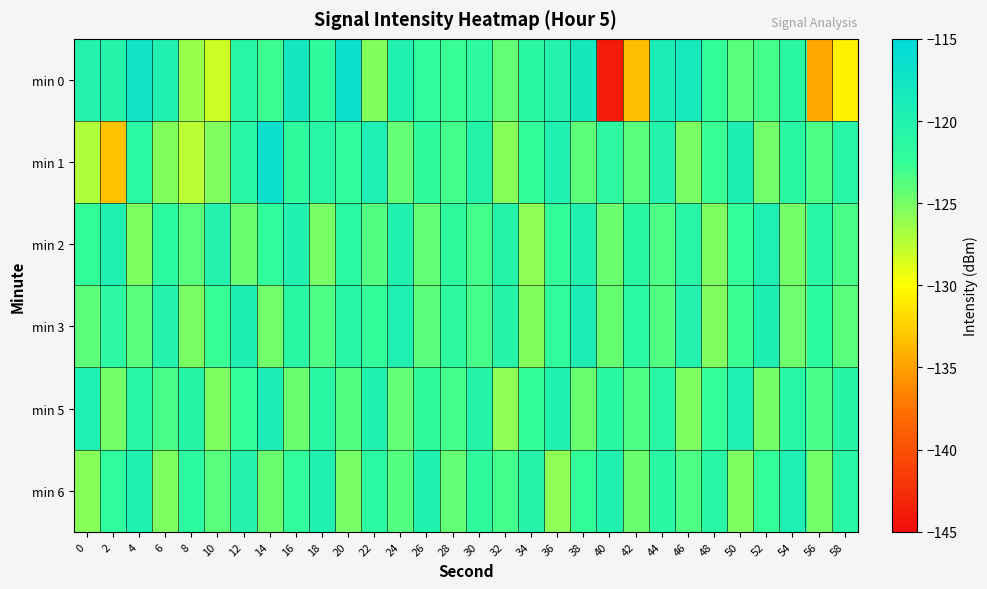

Reading right to left, list all the values displayed in this chart.

min 0: 58=-130.8	56=-134.6	54=-121.1	52=-123.1	50=-123.9	48=-122.5	46=-118.4	44=-118.9	42=-133.5	40=-143.9	38=-118.2	36=-120.3	34=-121.1	32=-124.3	30=-121.7	28=-122.7	26=-122.2	24=-120.0	22=-125.5	20=-116.5	18=-121.9	16=-118.0	14=-122.9	12=-120.9	10=-128.2	8=-126.3	6=-119.8	4=-117.4	2=-120.4	0=-120.1
min 1: 58=-120.9	56=-123.5	54=-121.1	52=-124.8	50=-119.4	48=-122.7	46=-125.1	44=-120.2	42=-123.8	40=-121.5	38=-124.1	36=-119.8	34=-122.3	32=-125.6	30=-120.4	28=-123.1	26=-121.8	24=-124.3	22=-119.5	20=-122.0	18=-120.8	16=-121.8	14=-116.4	12=-121.0	10=-125.4	8=-127.5	6=-125.5	4=-121.3	2=-133.2	0=-127.1
min 2: 58=-123.4	56=-121.0	54=-124.9	52=-119.5	50=-122.6	48=-125.2	46=-120.8	44=-123.5	42=-121.2	40=-124.6	38=-119.9	36=-122.4	34=-125.8	32=-120.5	30=-123.2	28=-121.8	26=-124.3	24=-120.0	22=-123.7	20=-121.4	18=-125.0	16=-119.7	14=-122.1	12=-124.5	10=-120.2	8=-123.9	6=-121.6	4=-125.3	2=-119.8	0=-122.5
min 3: 58=-123.9	56=-121.6	54=-124.7	52=-119.3	50=-122.8	48=-125.4	46=-120.1	44=-123.6	42=-121.3	40=-124.4	38=-119.2	36=-122.0	34=-125.5	32=-120.6	30=-123.3	28=-121.7	26=-124.0	24=-119.6	22=-122.3	20=-120.9	18=-123.5	16=-121.1	14=-124.8	12=-119.4	10=-122.7	8=-125.1	6=-120.2	4=-123.8	2=-121.5	0=-124.1
min 5: 58=-120.7	56=-123.4	54=-121.0	52=-124.9	50=-119.5	48=-122.6	46=-125.2	44=-120.8	42=-123.5	40=-121.2	38=-124.6	36=-119.9	34=-122.4	32=-125.8	30=-120.5	28=-123.2	26=-121.8	24=-124.3	22=-120.0	20=-123.7	18=-121.2	16=-124.5	14=-119.1	12=-122.6	10=-125.3	8=-120.7	6=-123.4	4=-121.0	2=-124.9	0=-119.5
min 6: 58=-121.0	56=-124.9	54=-119.5	52=-122.6	50=-125.2	48=-120.8	46=-123.5	44=-121.2	42=-124.6	40=-119.9	38=-122.4	36=-125.8	34=-120.5	32=-123.2	30=-121.8	28=-124.3	26=-120.0	24=-123.7	22=-121.4	20=-125.0	18=-119.7	16=-122.1	14=-124.5	12=-120.2	10=-123.9	8=-121.6	6=-125.3	4=-119.8	2=-122.0	0=-125.6